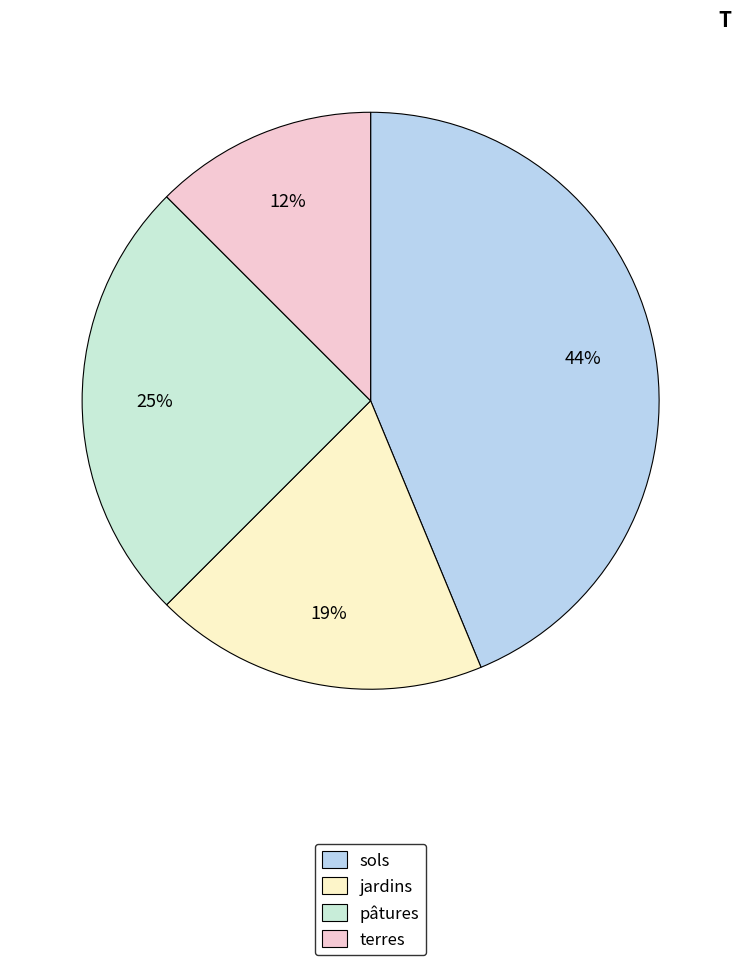

What is the smallest slice in the pie chart?

terres